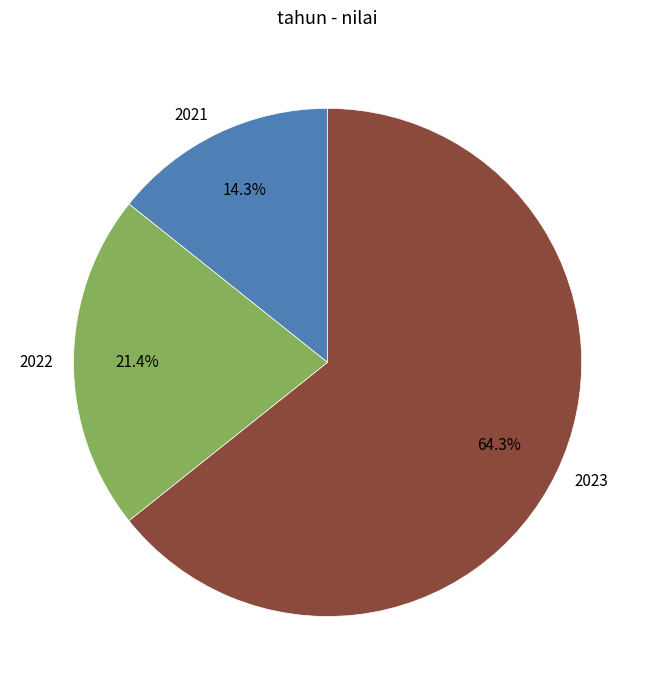

To the nearest percent, what is the difference between the largest and smallest slice percentages?

50%